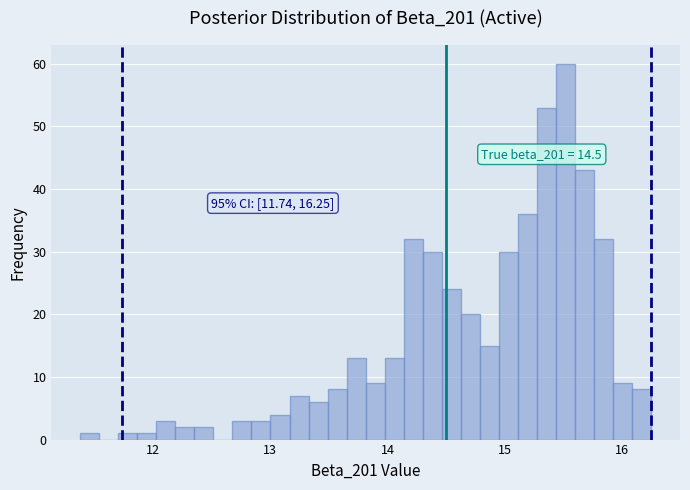

Around what value on the x-axis is the tallest bar? Give the approximate position of its centre, as read against the axis.

15.5